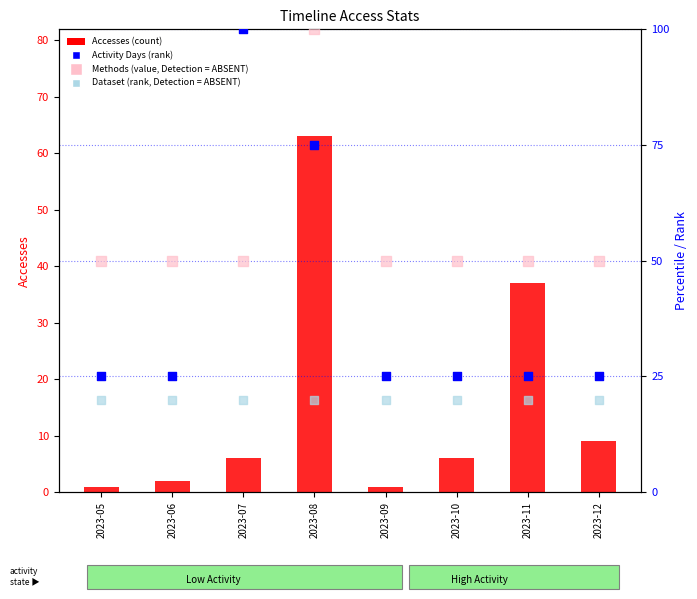

At how many categories does at least one series exceed 7?

8